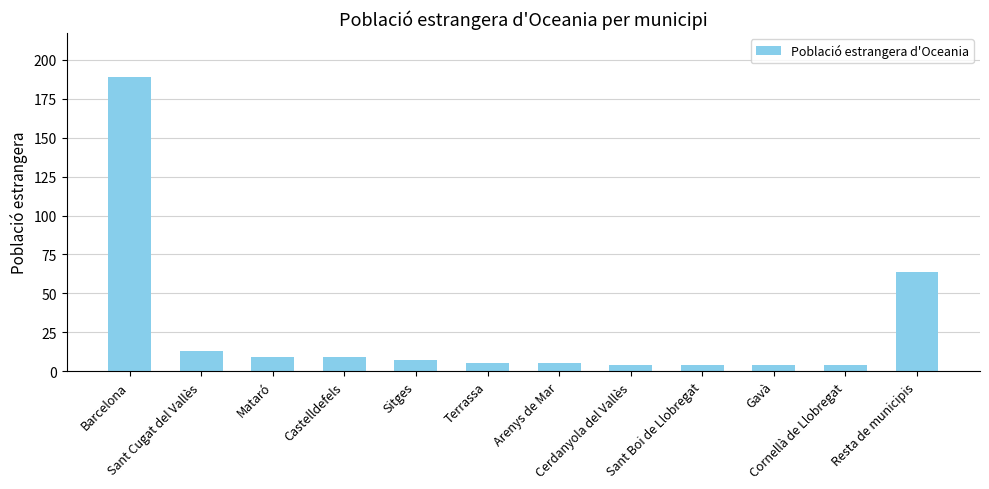

At which label is the value closest to 96?

Resta de municipis